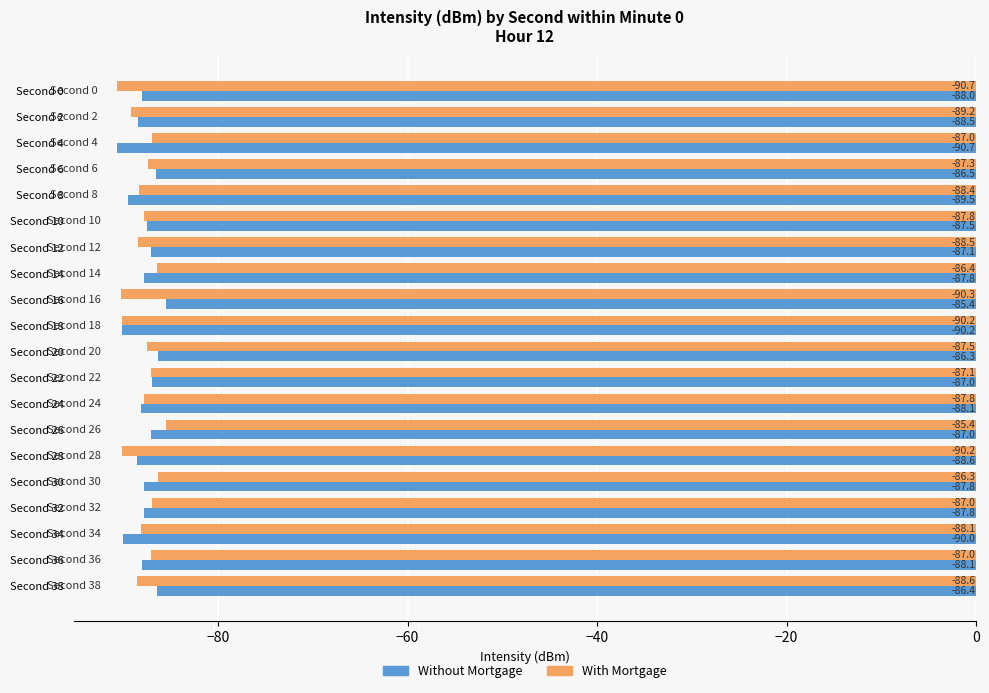

At which label is With Mortgage closest to -88?

Second 34